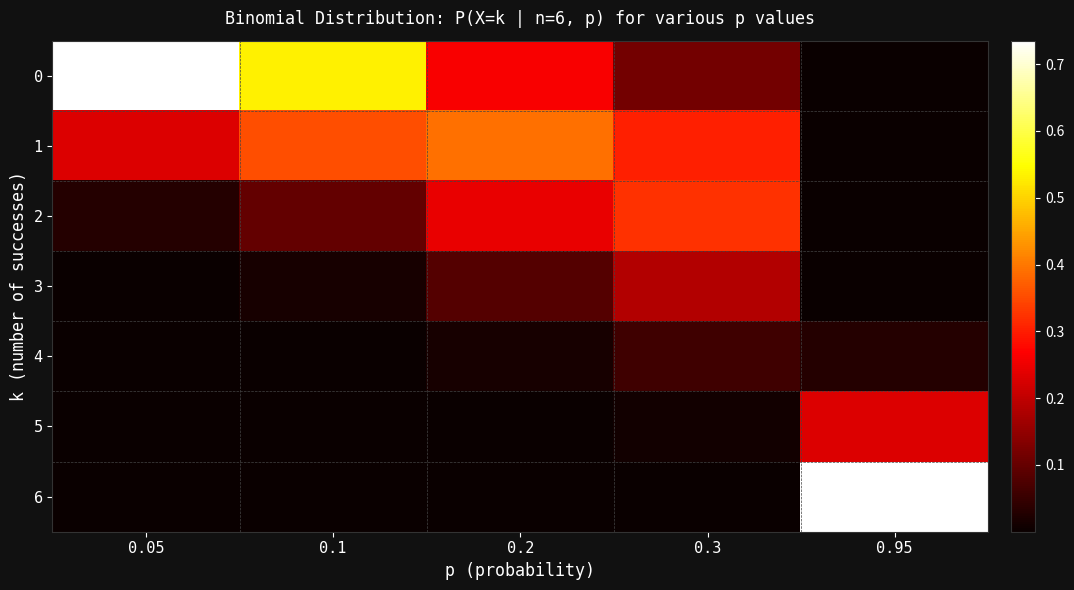

Reading right to left, list all the values displayed in this chart.

0: 0.95=0.0	0.3=0.1	0.2=0.3	0.1=0.5	0.05=0.7
1: 0.95=0.0	0.3=0.3	0.2=0.4	0.1=0.4	0.05=0.2
2: 0.95=0.0	0.3=0.3	0.2=0.2	0.1=0.1	0.05=0.0
3: 0.95=0.0	0.3=0.2	0.2=0.1	0.1=0.0	0.05=0.0
4: 0.95=0.0	0.3=0.1	0.2=0.0	0.1=0.0	0.05=0.0
5: 0.95=0.2	0.3=0.0	0.2=0.0	0.1=0.0	0.05=0.0
6: 0.95=0.7	0.3=0.0	0.2=0.0	0.1=0.0	0.05=0.0